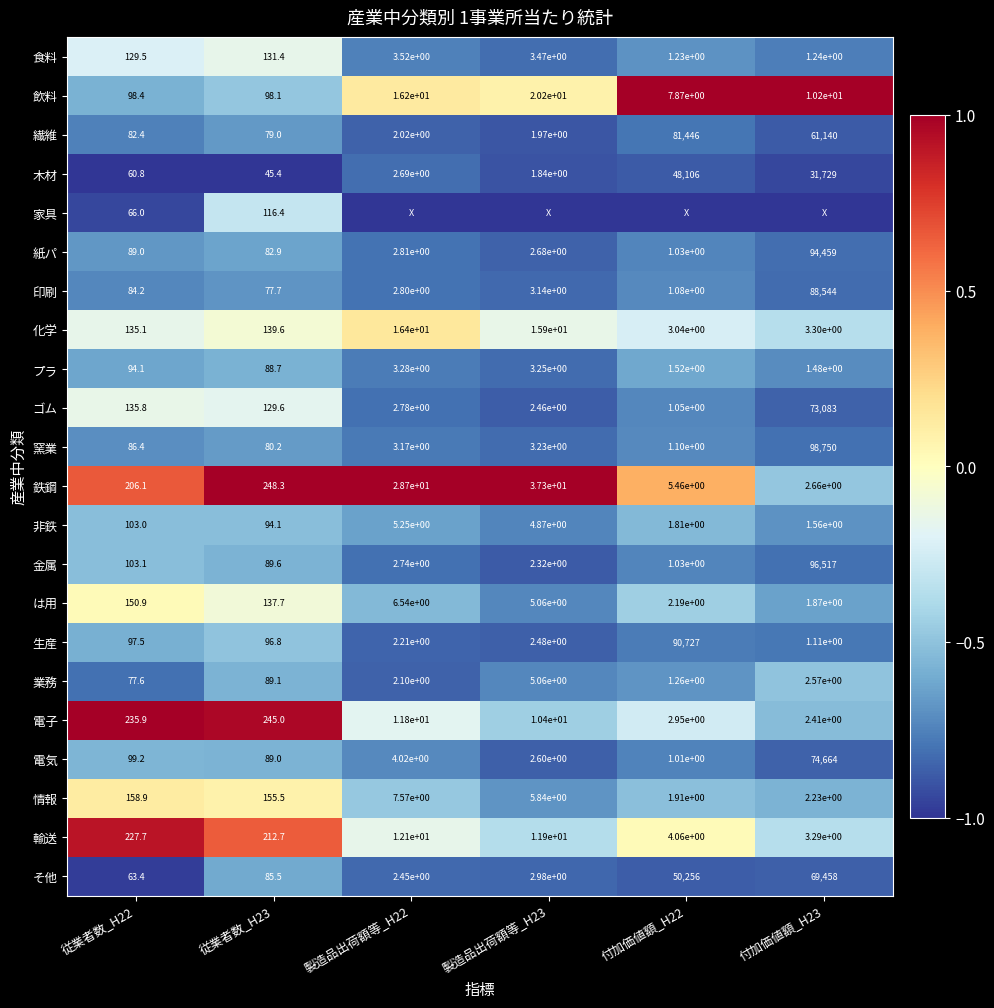

Is the value of 印刷 at 製造品出荷額等_H22 greater than the value of 情報 at 従業者数_H22?

No